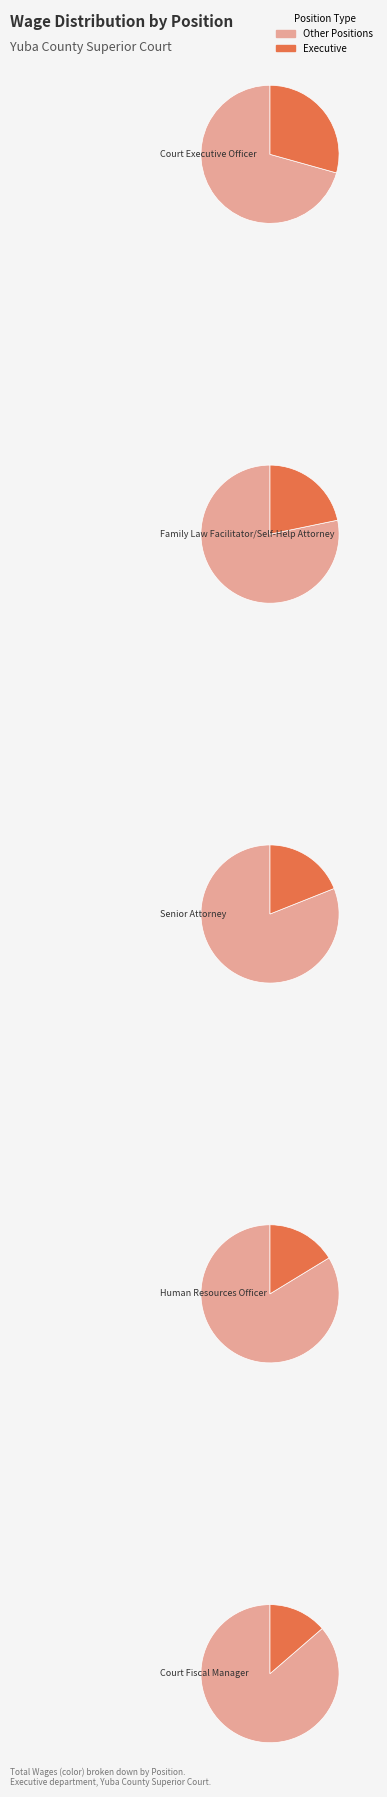

What is the largest slice in the pie chart?

Court Executive Officer